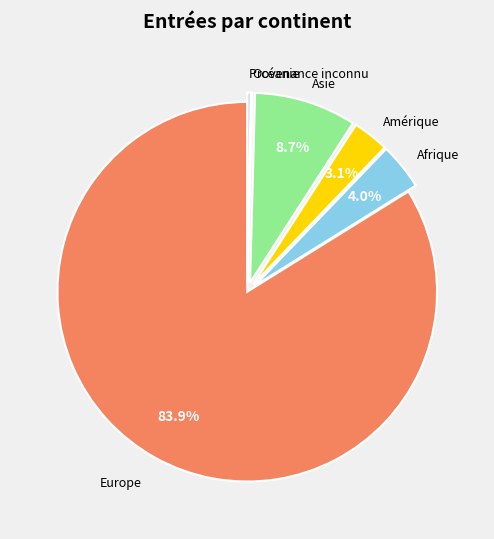

Which category has the smallest portion of the pie?

Océanie